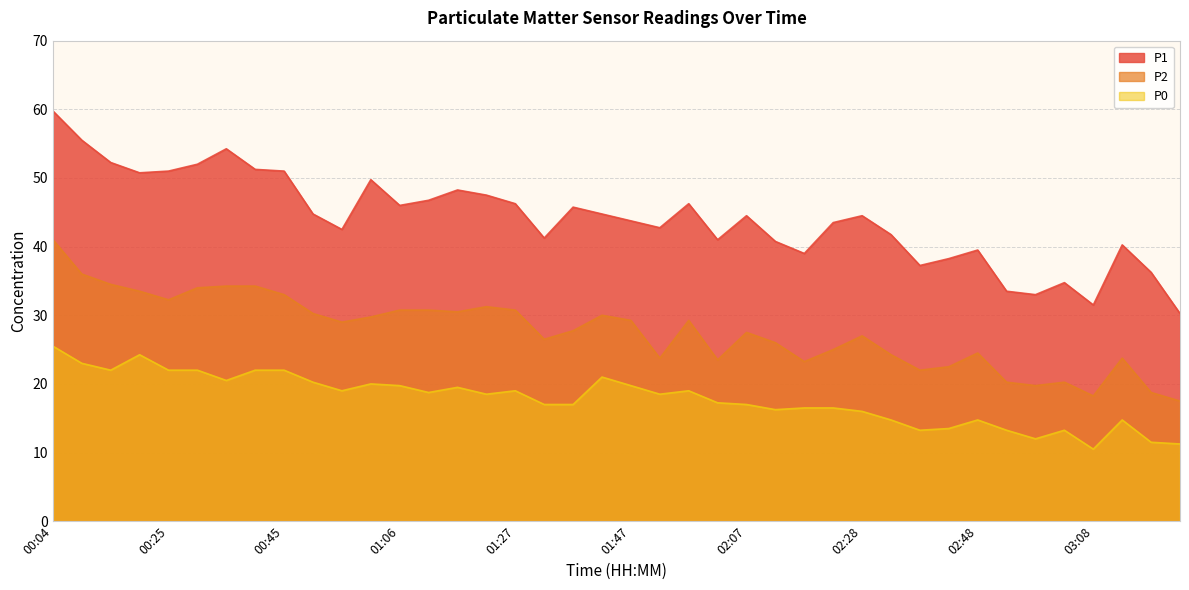

What is the label of the 39th point from the left?

03:19